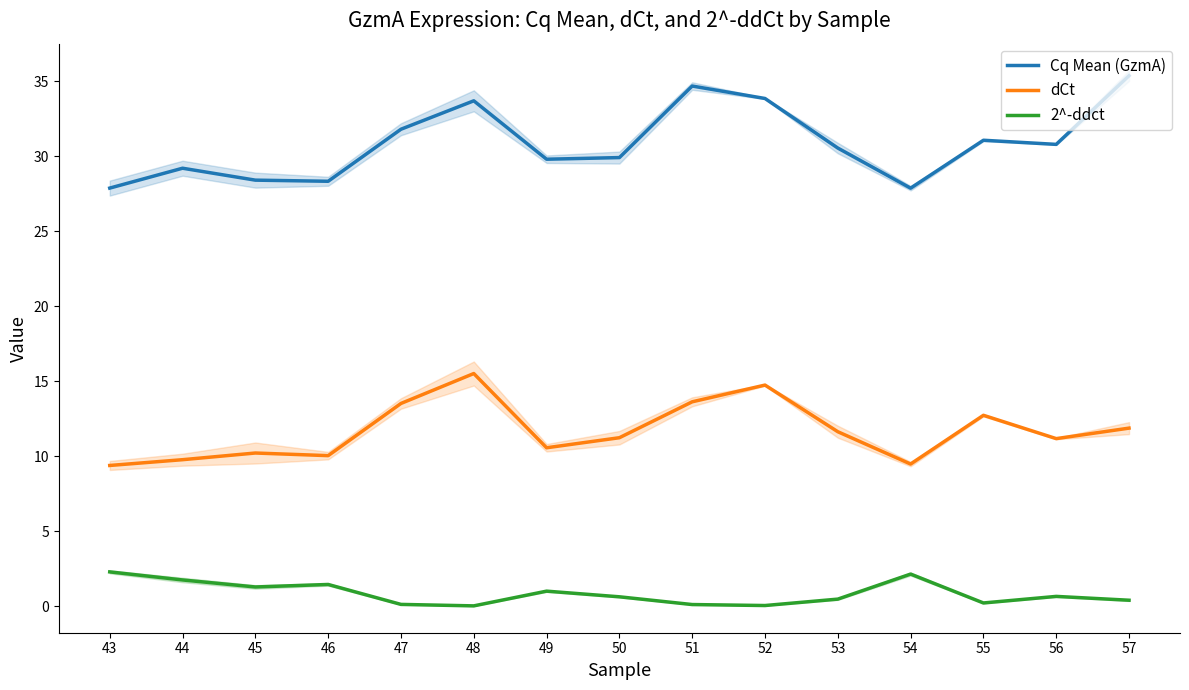

At which category is the sum across all series the highest?

48